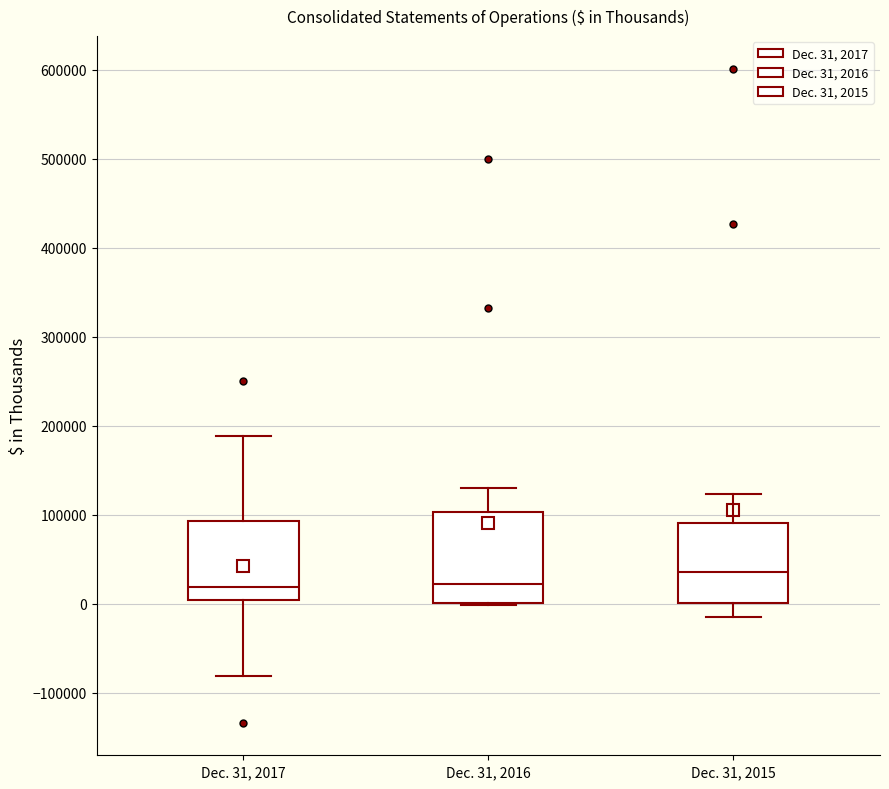

Comparing the boxes themselves (not the whiskers), which one is the tallest?

Dec. 31, 2016